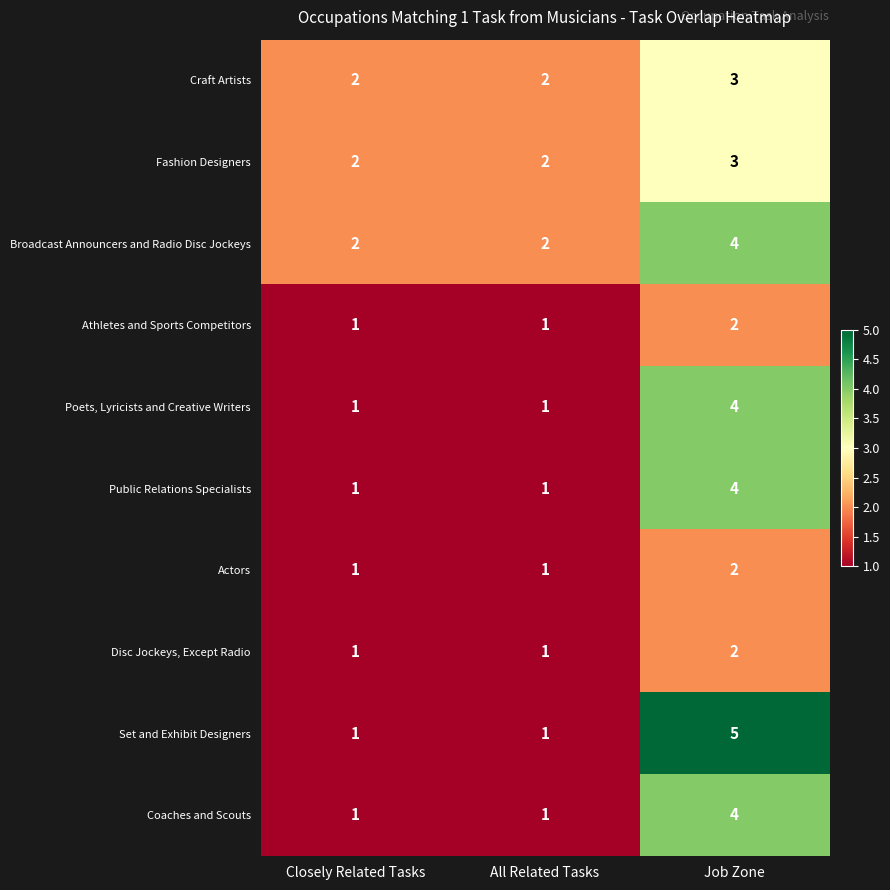

Which category has the highest value across all series?

Job Zone